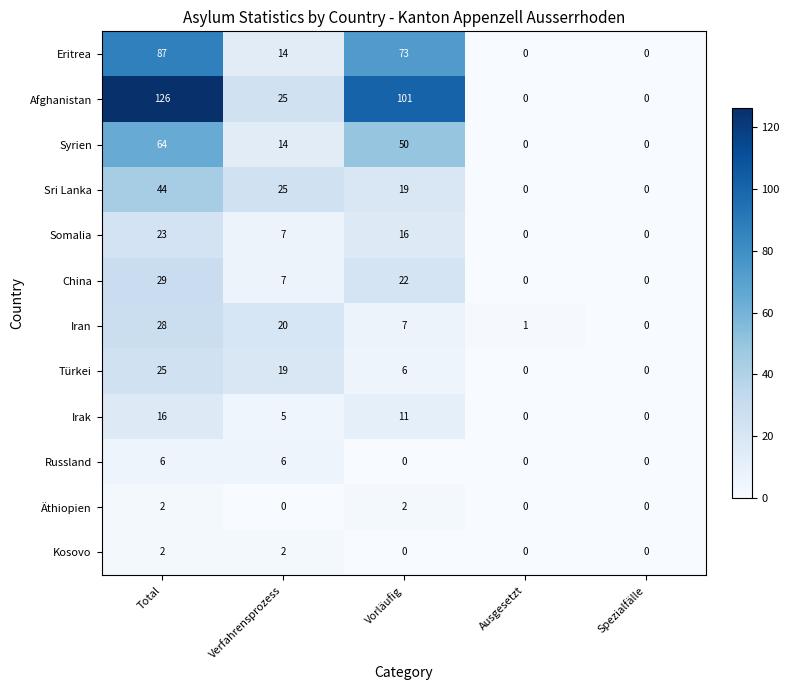

How many series are shown in this chart?

12